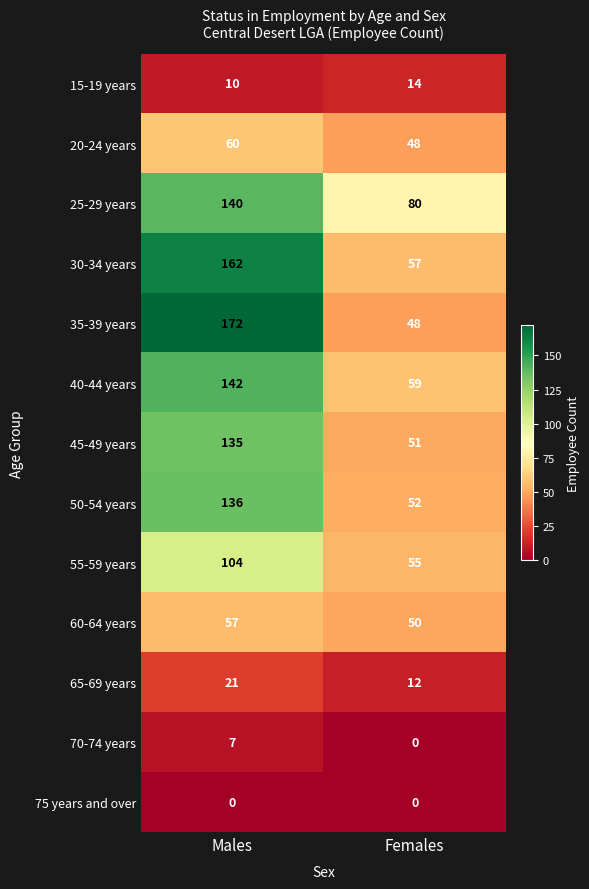

Reading right to left, list all the values displayed in this chart.

15-19 years: 14	10
20-24 years: 48	60
25-29 years: 80	140
30-34 years: 57	162
35-39 years: 48	172
40-44 years: 59	142
45-49 years: 51	135
50-54 years: 52	136
55-59 years: 55	104
60-64 years: 50	57
65-69 years: 12	21
70-74 years: 0	7
75 years and over: 0	0